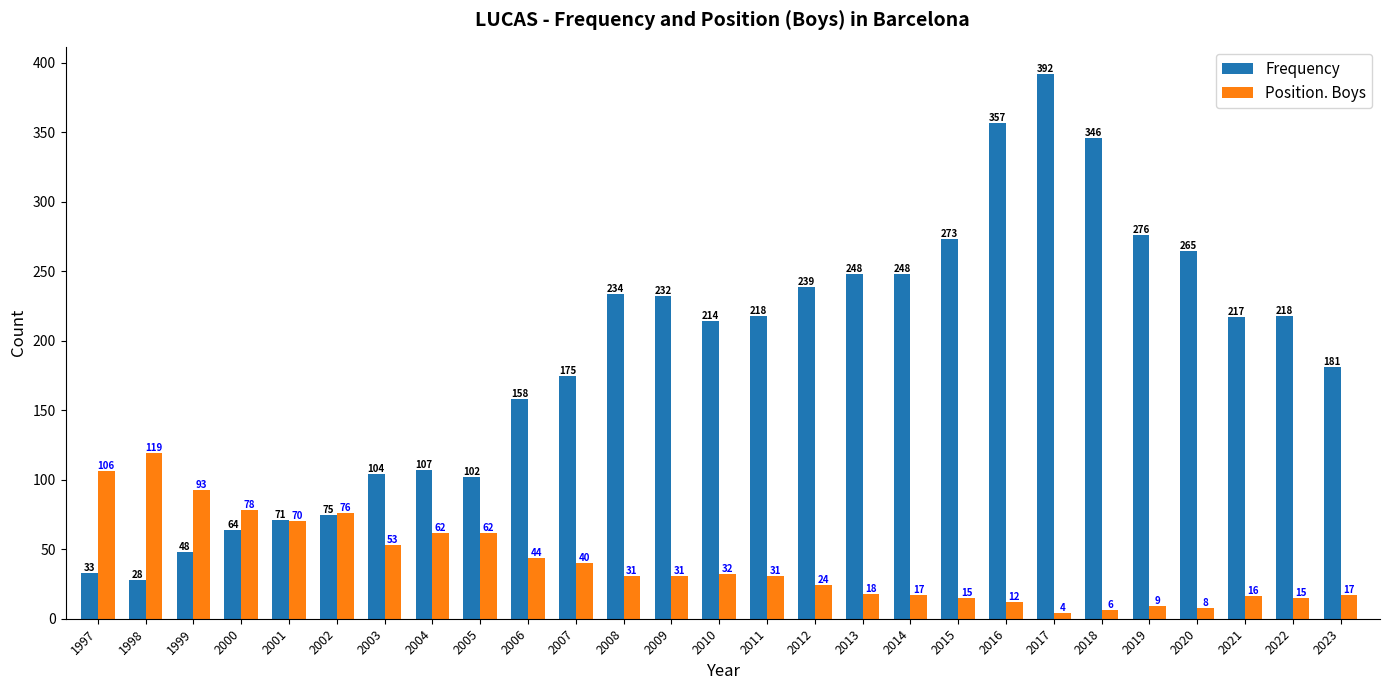

Rank the series by their average value, from lowest to highest.

Position. Boys, Frequency